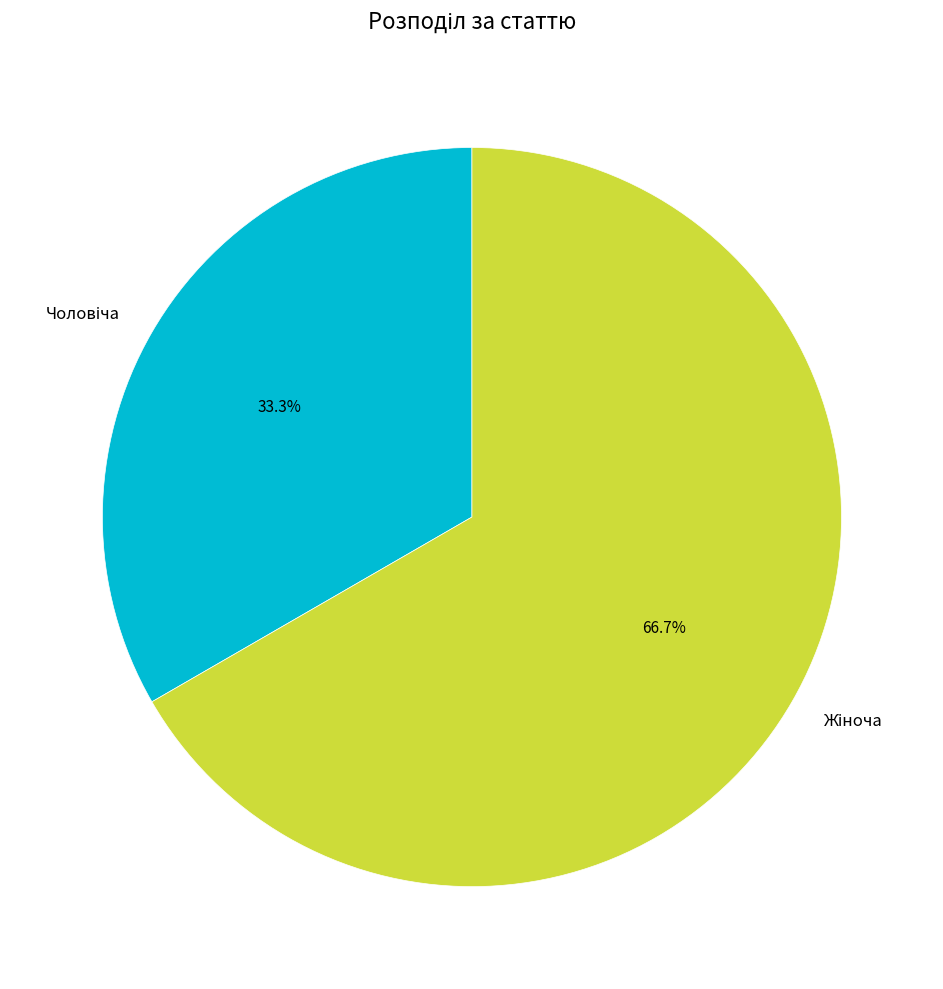

How many slices are in this pie chart?

2